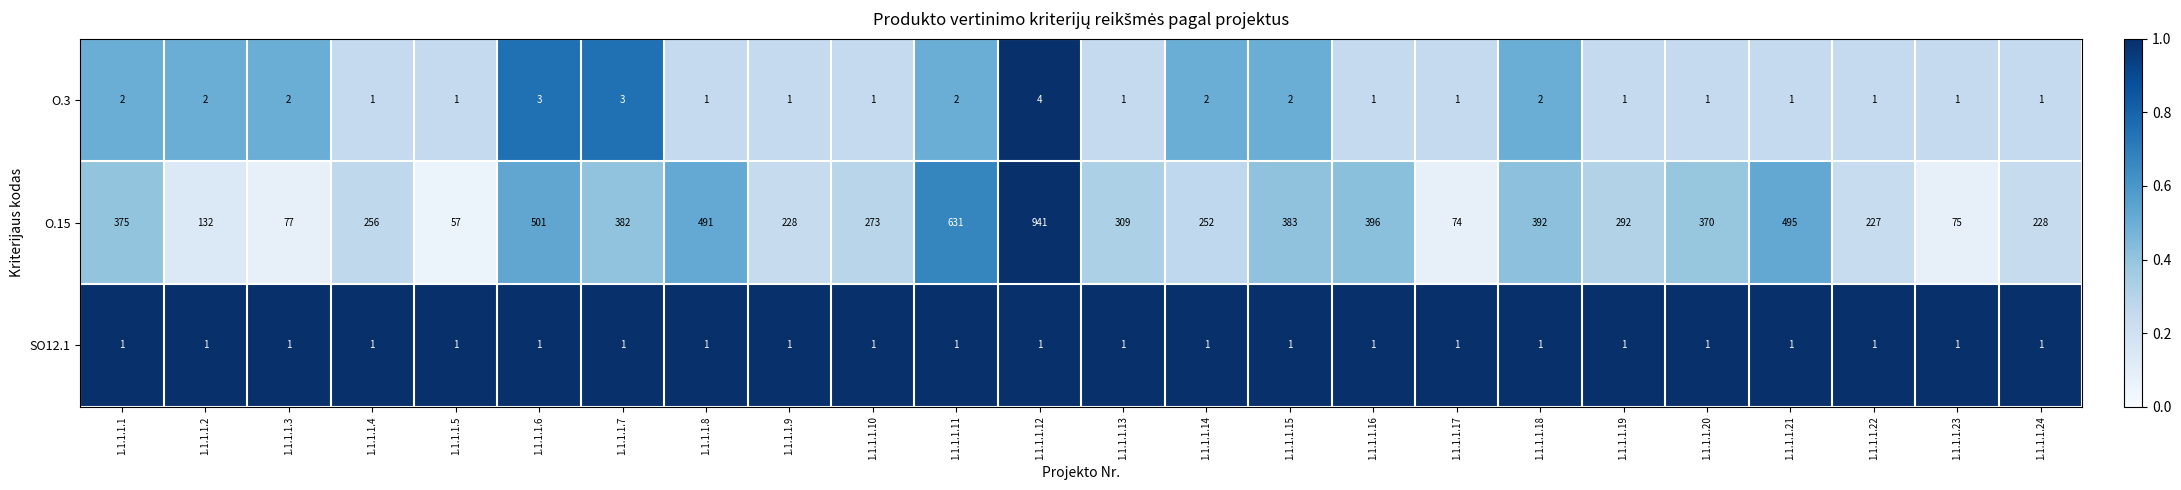

What is the maximum value for O.15?

941